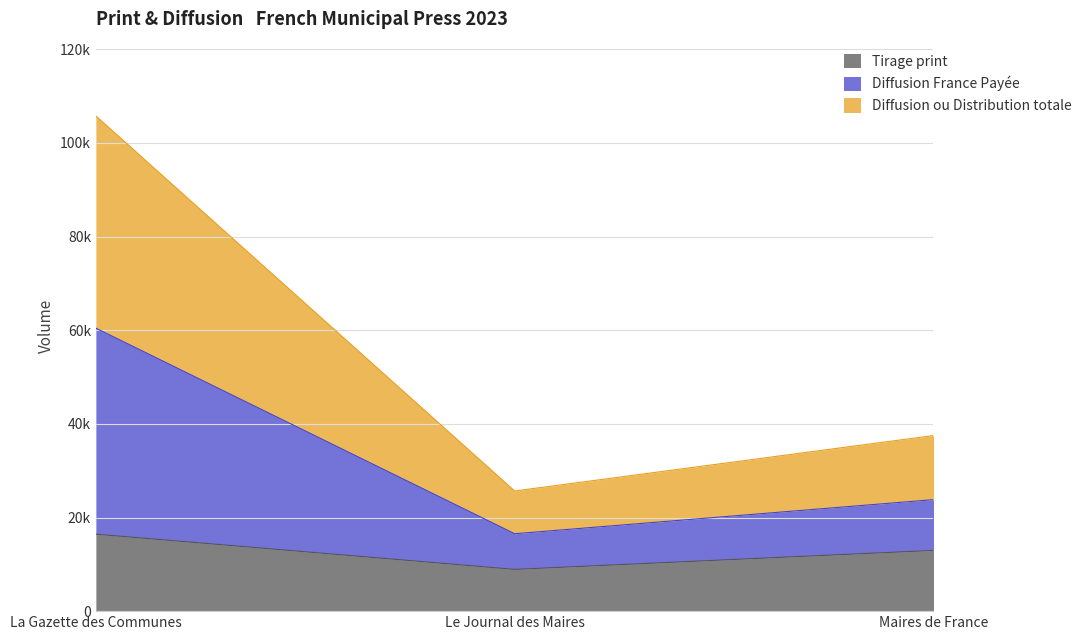

Which series has the largest range (max minus min)?

Diffusion France Payée